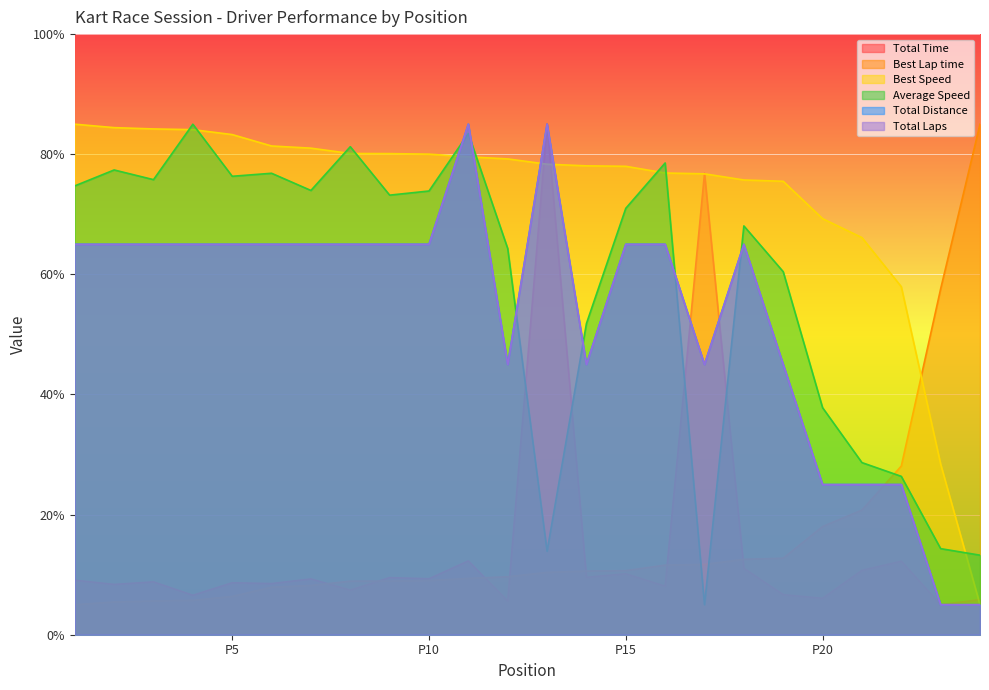

Where is the first local maximum for Average Speed?

2